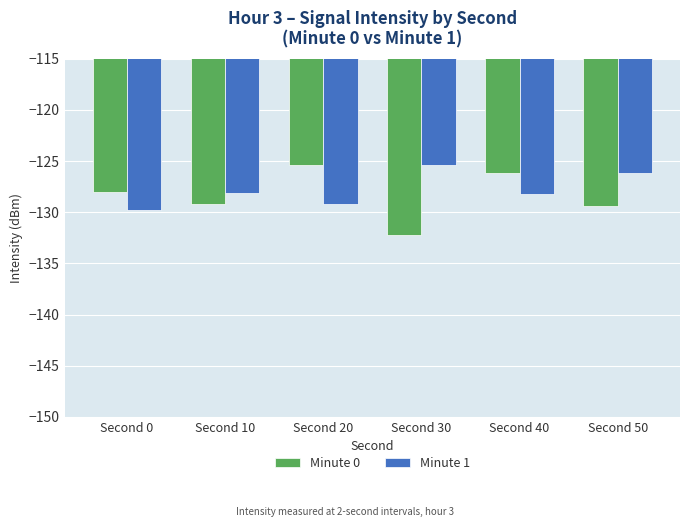

What is the value of the Minute 0 bar at the 5th from the left?

-126.2